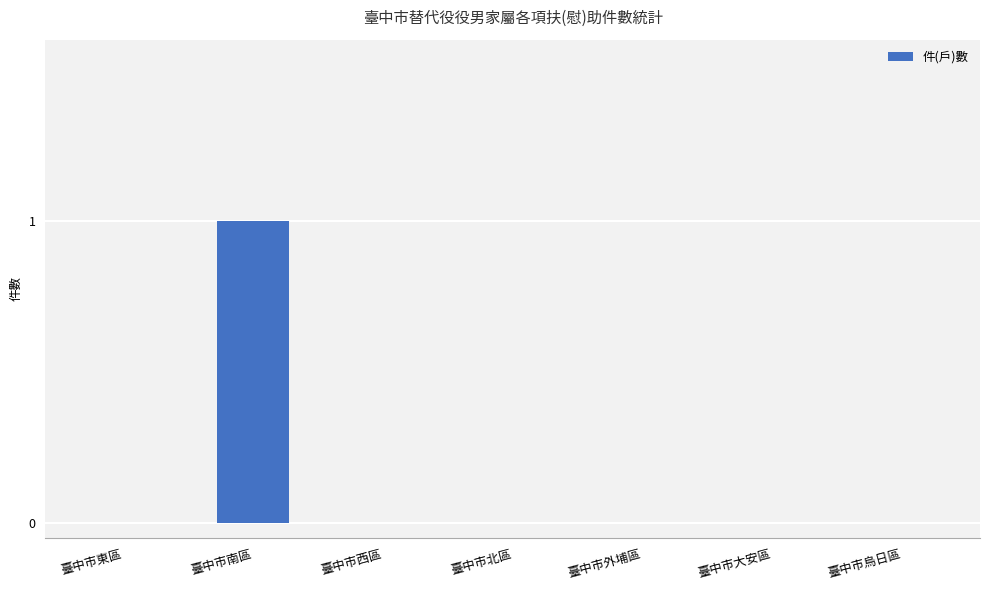

Which label corresponds to the largest value in the chart?

臺中市南區